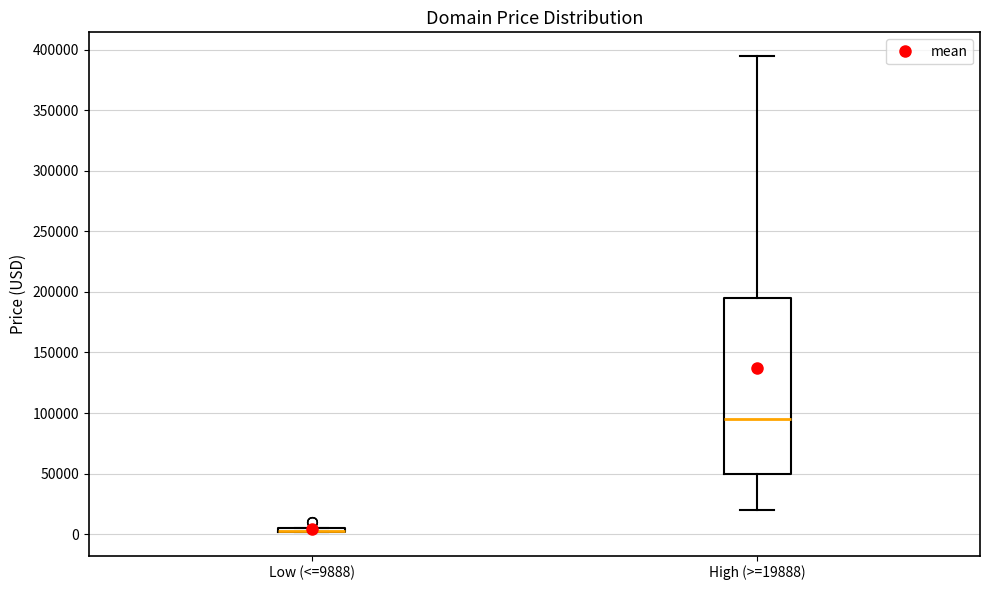

Where is the upper edge of the box for Low (<=9888) on the y-axis? The values are not printed on the chart, so give them approximately, as read against the axis.

5000